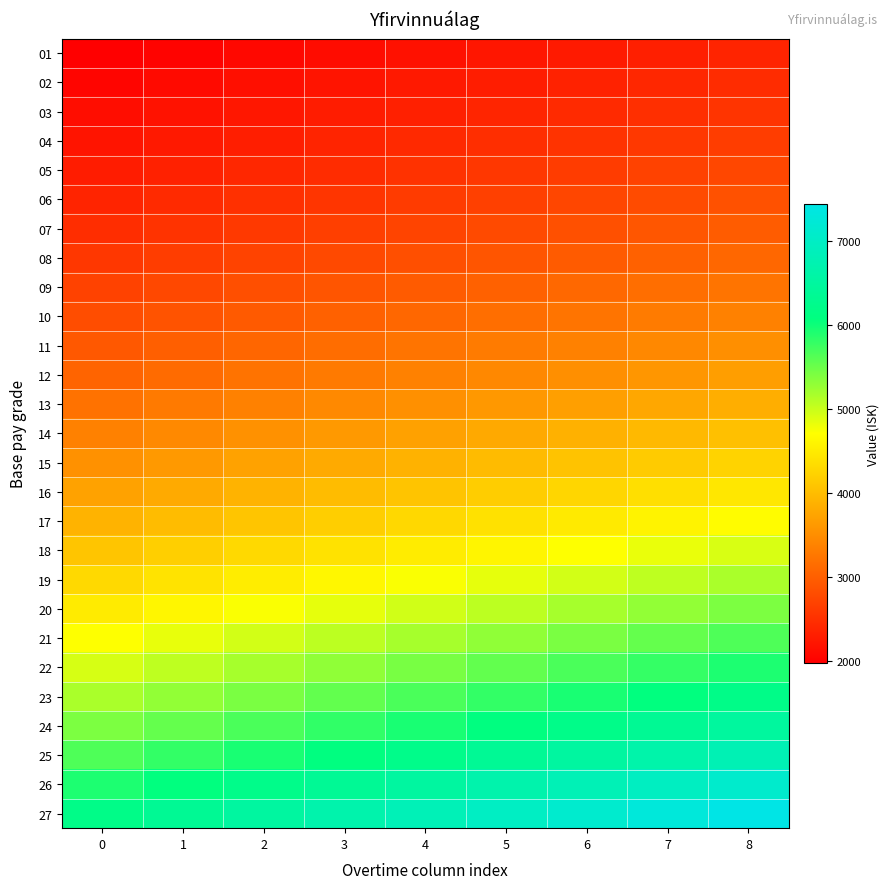

Reading left to right, transcribe all the data shown in this chart.

01: 0=1977.9	1=2027.4	2=2076.8	3=2126.3	4=2175.7	5=2225.2	6=2274.6	7=2324.1	8=2373.5
02: 0=2051.3	1=2102.6	2=2153.8	3=2205.1	4=2256.4	5=2307.7	6=2358.9	7=2410.2	8=2461.5
03: 0=2128.2	1=2181.4	2=2234.7	3=2287.9	4=2341.1	5=2394.3	6=2447.5	7=2500.7	8=2553.9
04: 0=2209.1	1=2264.3	2=2319.5	3=2374.8	4=2430.0	5=2485.2	6=2540.4	7=2595.7	8=2650.9
05: 0=2293.9	1=2351.3	2=2408.6	3=2466.0	4=2523.3	5=2580.7	6=2638.0	7=2695.4	8=2752.7
06: 0=2383.1	1=2442.6	2=2502.2	3=2561.8	4=2621.3	5=2680.9	6=2740.5	7=2800.1	8=2859.7
07: 0=2476.6	1=2538.5	2=2600.4	3=2662.4	4=2724.3	5=2786.2	6=2848.1	7=2910.0	8=2971.9
08: 0=2581.8	1=2646.3	2=2710.9	3=2775.4	4=2840.0	5=2904.5	6=2969.1	7=3033.6	8=3098.1
09: 0=2698.2	1=2765.6	2=2833.1	3=2900.6	4=2968.0	5=3035.4	6=3102.9	7=3170.4	8=3237.8
10: 0=2814.3	1=2884.7	2=2955.0	3=3025.4	4=3095.7	5=3166.1	6=3236.5	7=3306.8	8=3377.2
11: 0=2936.3	1=3009.7	2=3083.1	3=3156.5	4=3229.9	5=3303.3	6=3376.7	7=3450.1	8=3523.5
12: 0=3064.3	1=3140.9	2=3217.5	3=3294.1	4=3370.7	5=3447.3	6=3523.9	7=3600.6	8=3677.2
13: 0=3215.0	1=3295.3	2=3375.7	3=3456.1	4=3536.5	5=3616.8	6=3697.2	7=3777.6	8=3857.9
14: 0=3374.9	1=3459.3	2=3543.7	3=3628.1	4=3712.4	5=3796.8	6=3881.2	7=3965.6	8=4049.9
15: 0=3543.7	1=3632.3	2=3720.9	3=3809.5	4=3898.1	5=3986.7	6=4075.2	7=4163.8	8=4252.4
16: 0=3720.9	1=3813.9	2=3906.9	3=3999.9	4=4093.0	5=4186.0	6=4279.0	7=4372.0	8=4465.1
17: 0=3906.9	1=4004.6	2=4102.3	3=4199.9	4=4297.6	5=4395.3	6=4493.0	7=4590.6	8=4688.3
18: 0=4102.3	1=4204.8	2=4307.4	3=4409.9	4=4512.5	5=4615.1	6=4717.6	7=4820.2	8=4922.7
19: 0=4307.4	1=4415.1	2=4522.8	3=4630.4	4=4738.1	5=4845.8	6=4953.5	7=5061.2	8=5168.9
20: 0=4509.7	1=4622.5	2=4735.2	3=4848.0	4=4960.7	5=5073.5	6=5186.2	7=5298.9	8=5411.7
21: 0=4718.2	1=4836.1	2=4954.1	3=5072.1	4=5190.0	5=5308.0	6=5425.9	7=5543.9	8=5661.8
22: 0=4937.0	1=5060.5	2=5183.9	3=5307.3	4=5430.7	5=5554.2	6=5677.6	7=5801.0	8=5924.4
23: 0=5166.9	1=5296.0	2=5425.2	3=5554.4	4=5683.5	5=5812.7	6=5941.9	7=6071.1	8=6200.2
24: 0=5408.1	1=5543.4	2=5678.6	3=5813.8	4=5948.9	5=6084.2	6=6219.4	7=6354.6	8=6489.8
25: 0=5661.5	1=5803.1	2=5944.6	3=6086.1	4=6227.6	5=6369.2	6=6510.7	7=6652.3	8=6793.8
26: 0=5927.5	1=6075.7	2=6223.9	3=6372.1	4=6520.3	5=6668.5	6=6816.7	7=6964.9	8=7113.0
27: 0=6206.9	1=6362.0	2=6517.2	3=6672.4	4=6827.6	5=6982.7	6=7137.9	7=7293.1	8=7448.2